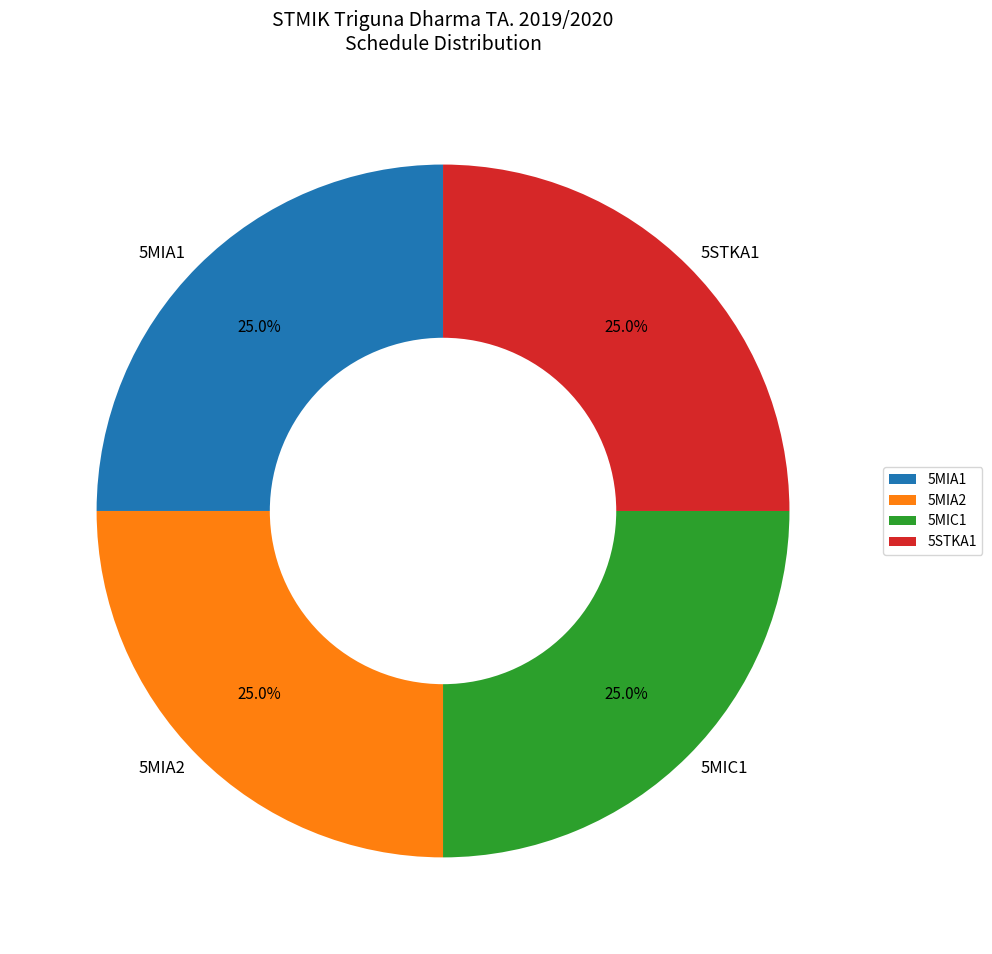

What is the ratio of the value at 5MIA1 to the value at 5MIC1?

1.0